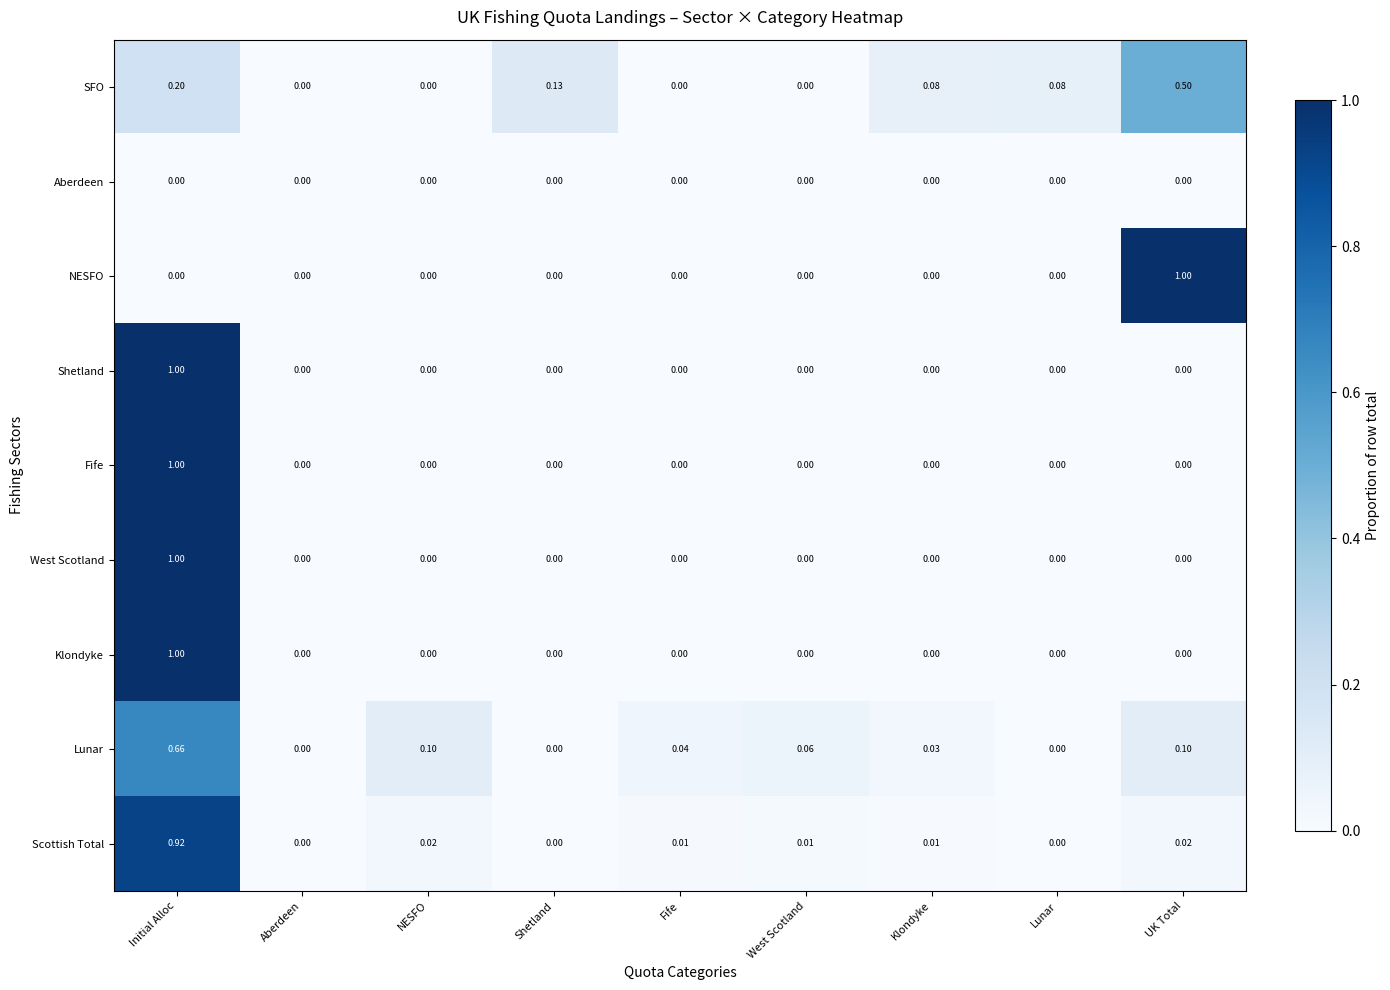

At which category is the sum across all series the highest?

Initial Alloc